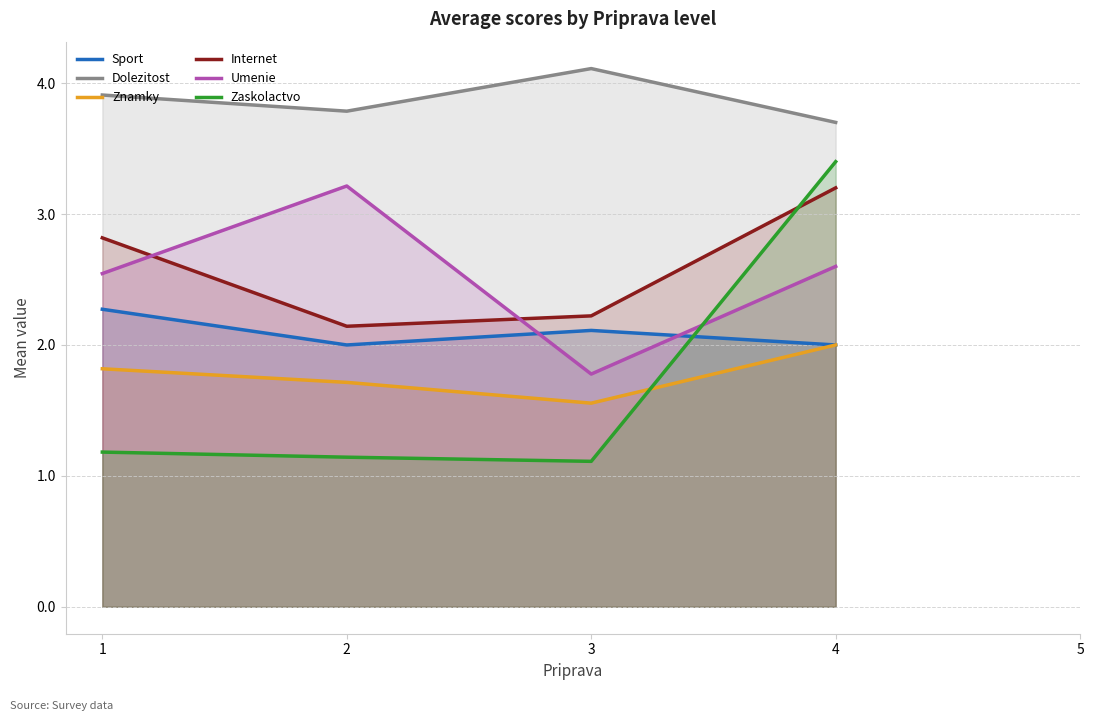

True or false: Umenie has more than 2 points higher than both neighbors.

False